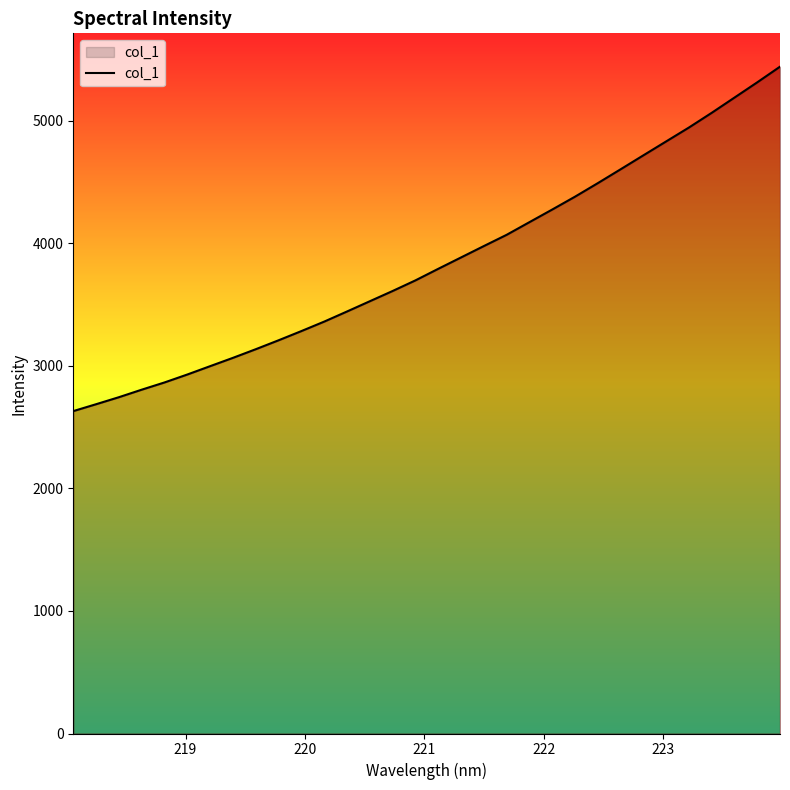

How many categories are shown in the chart?

32